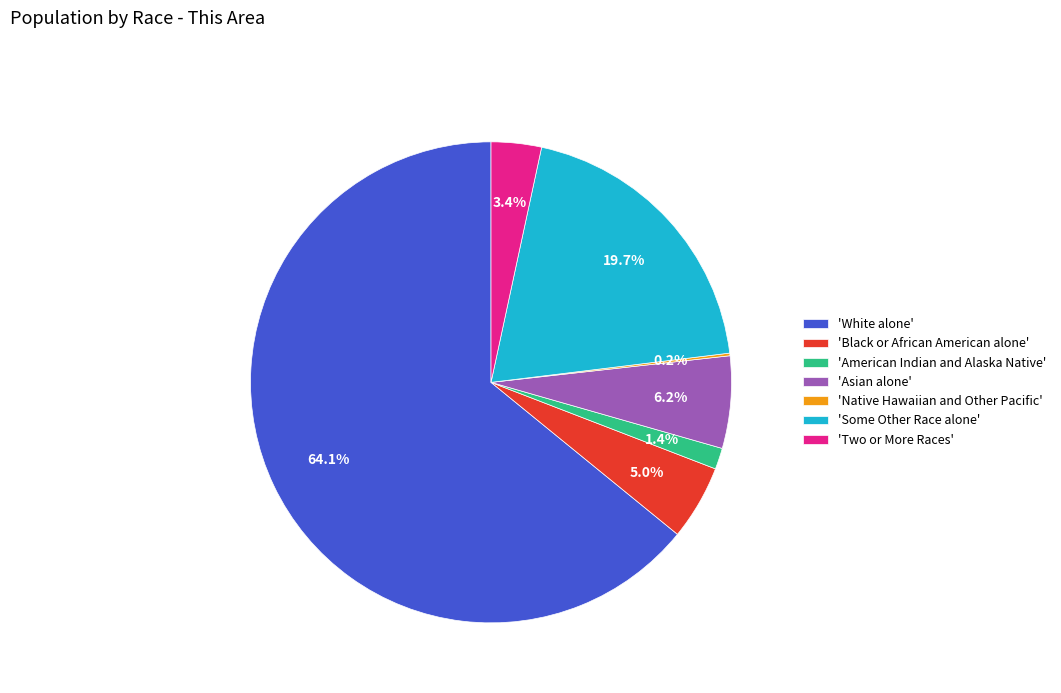

What is the largest slice in the pie chart?

'White alone'